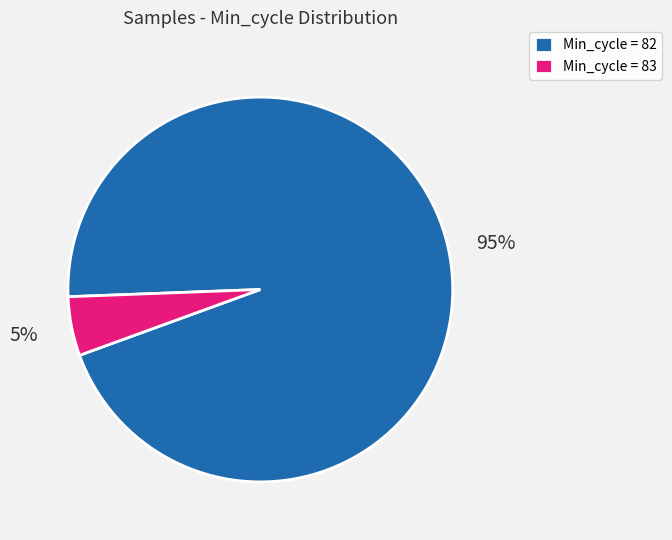

Between Min_cycle = 82 and Min_cycle = 83, which is larger?

Min_cycle = 82